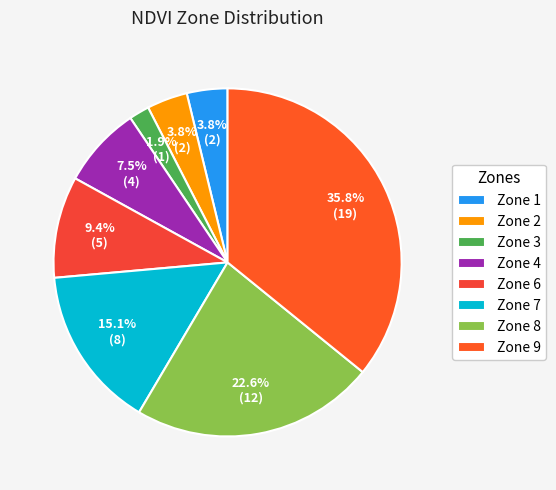

What percentage is the Zone 6 slice, to the nearest percent?

9%